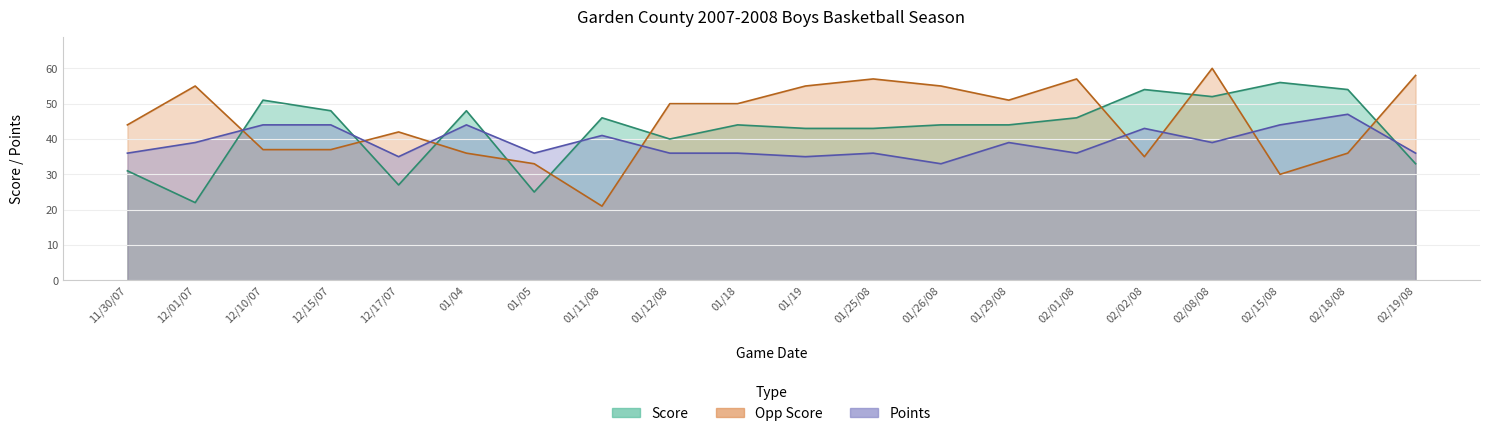

Count the number of data series in this chart.

3